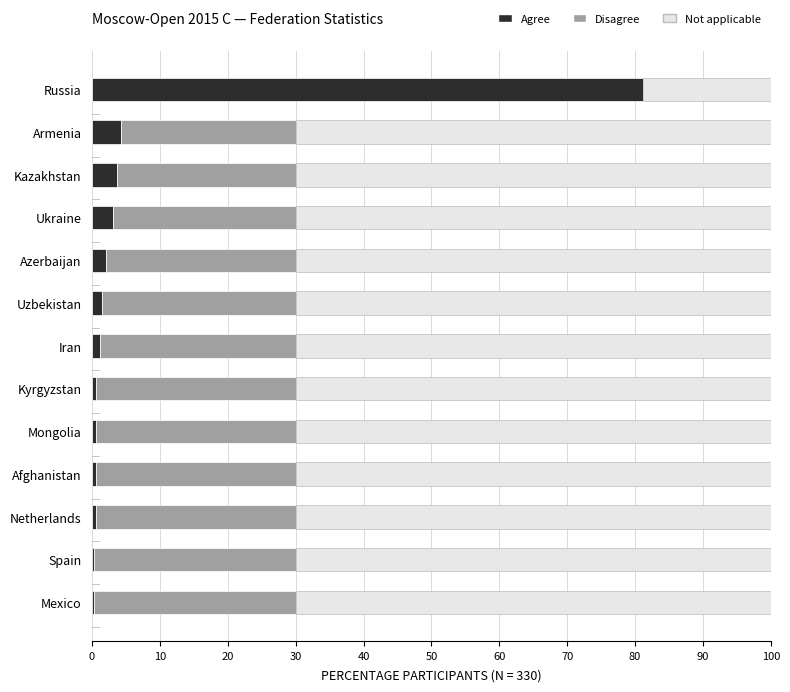

What is the maximum value for Agree?

81.2